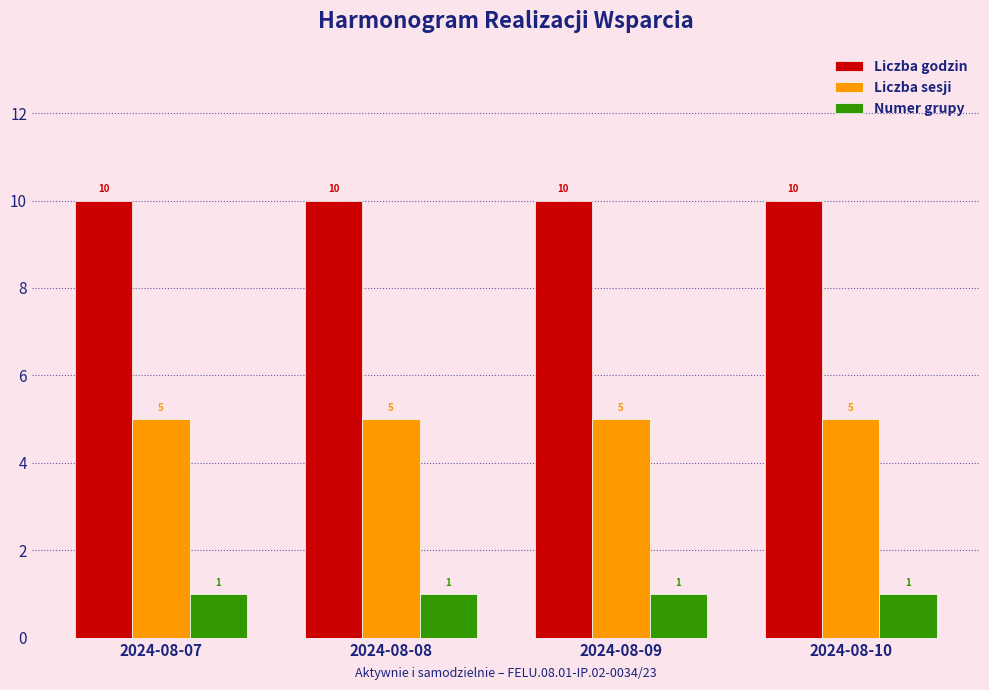

Reading left to right, what are all the values shown in this chart?

Liczba godzin: 2024-08-07=10	2024-08-08=10	2024-08-09=10	2024-08-10=10
Liczba sesji: 2024-08-07=5	2024-08-08=5	2024-08-09=5	2024-08-10=5
Numer grupy: 2024-08-07=1	2024-08-08=1	2024-08-09=1	2024-08-10=1